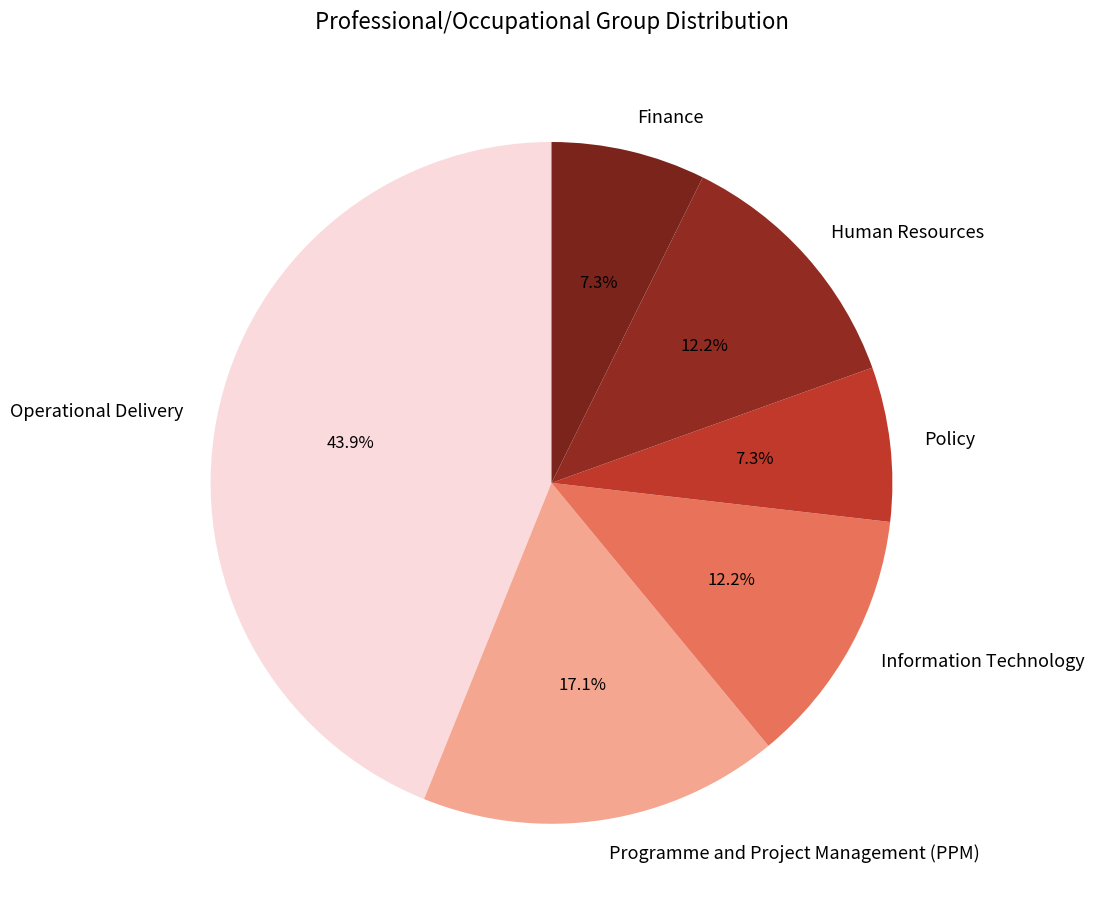

Which slice is the largest?

Operational Delivery